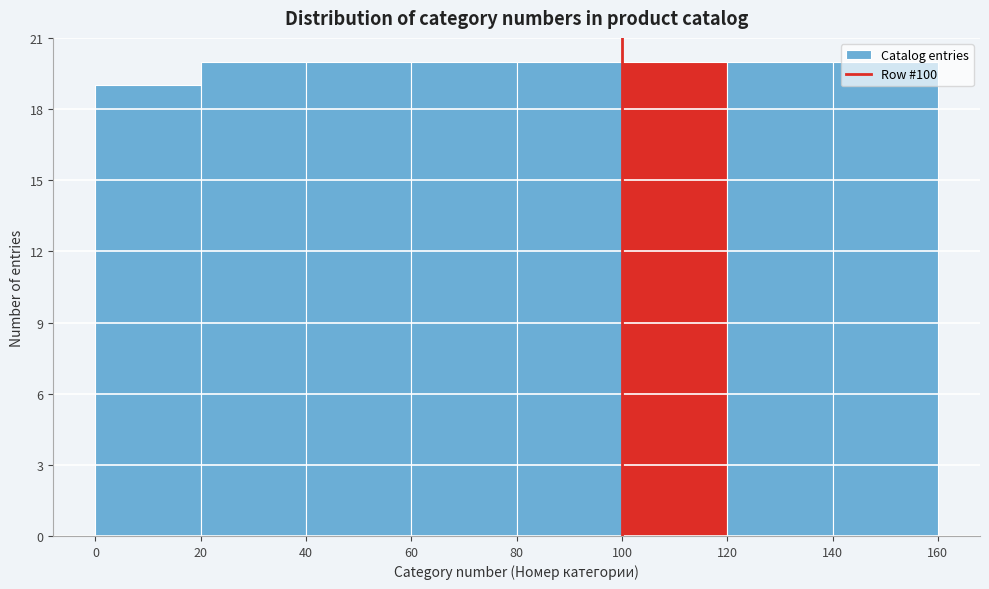

How tall is the bar that spans 40 to 60 on the x-axis? The values are not printed on the chart, so give them approximately, as read against the axis.

20